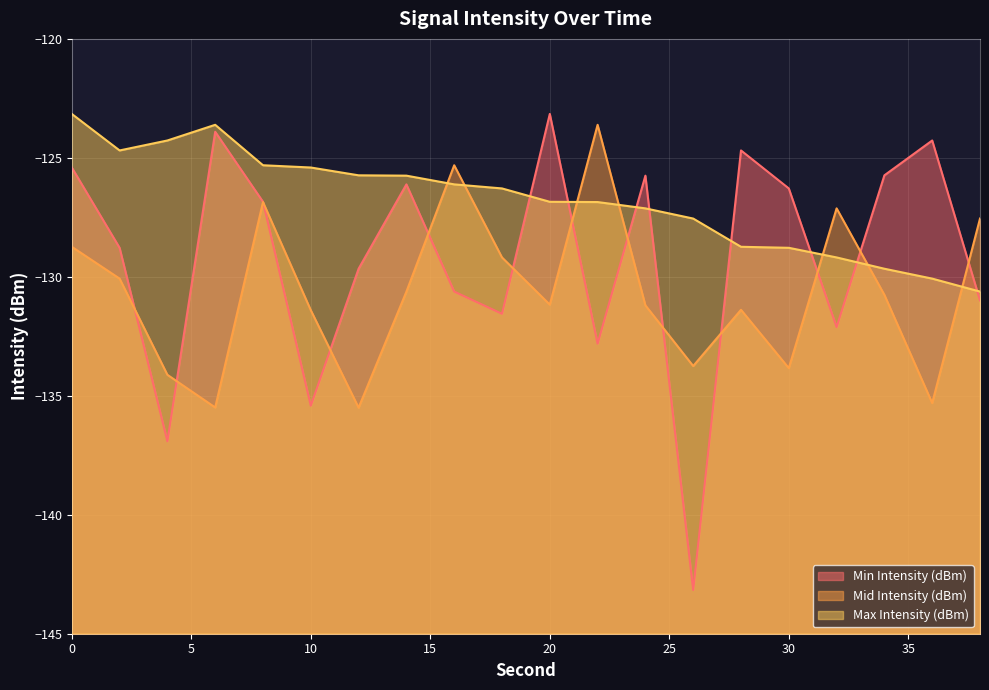

How many values in the Min Intensity (dBm) series exceed -126?

7